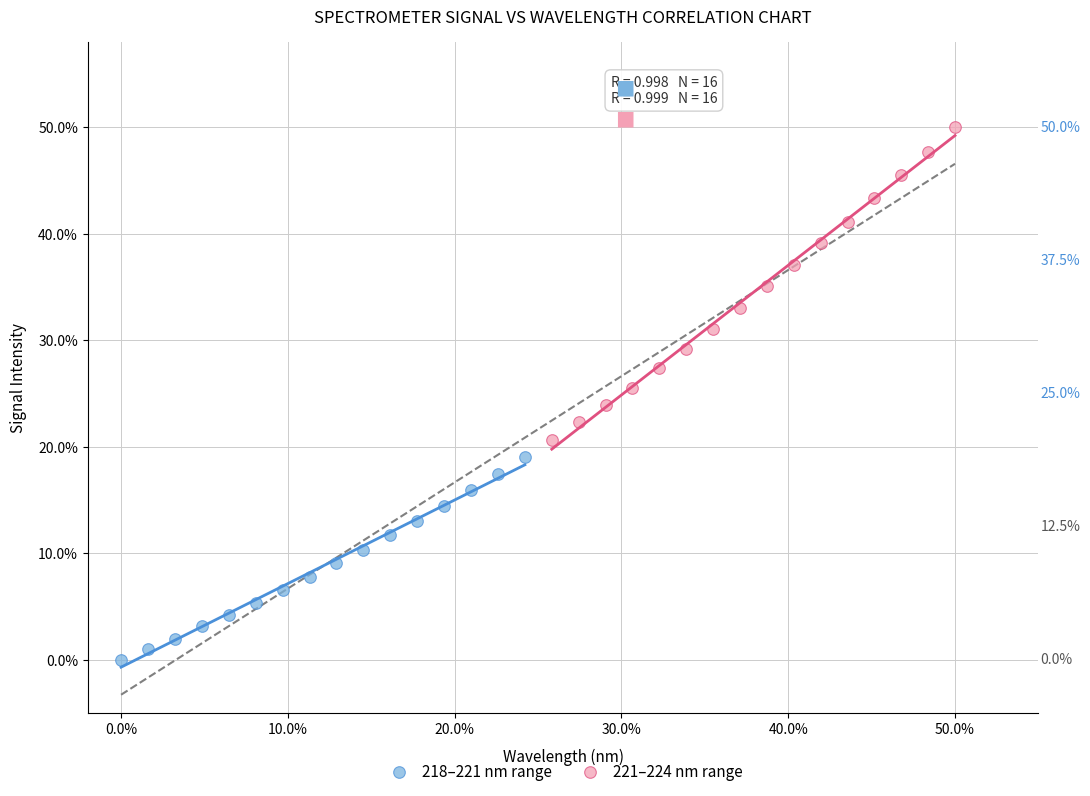

What are all the series names shown in the legend?

218–221 nm range, 221–224 nm range